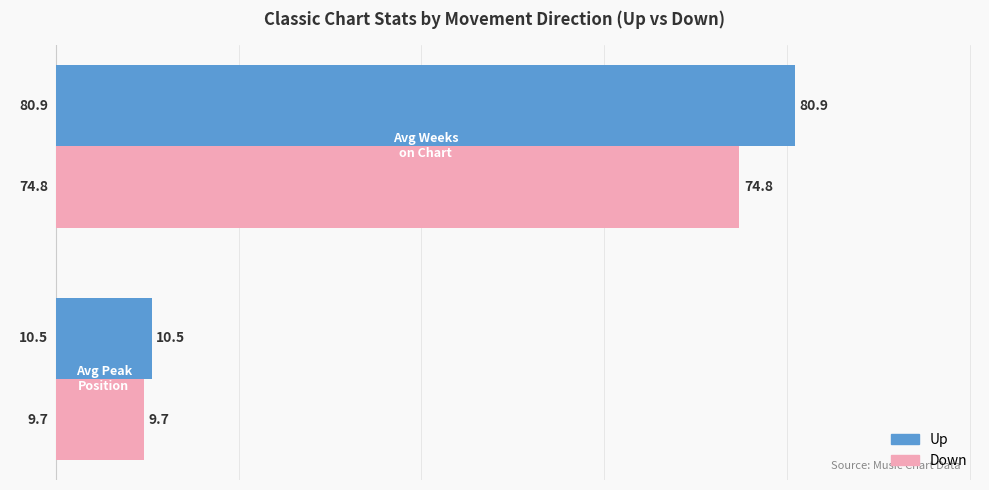

Which series has the widest spread of values?

Up